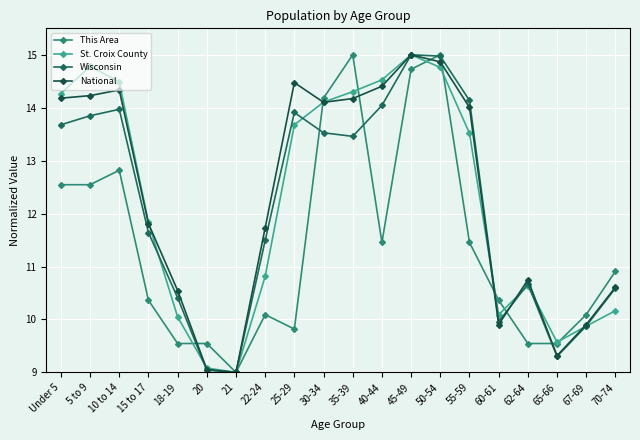

In Wisconsin, how many points are higher than both neighbors (excluding endpoints)?

4